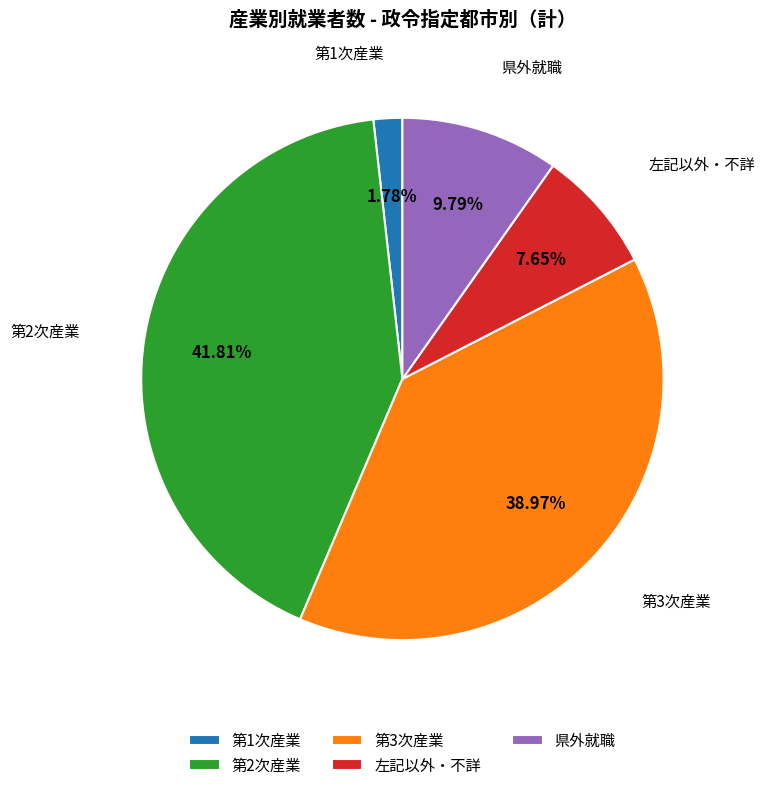

Rank the categories by value from highest to lowest.

第2次産業, 第3次産業, 県外就職, 左記以外・不詳, 第1次産業